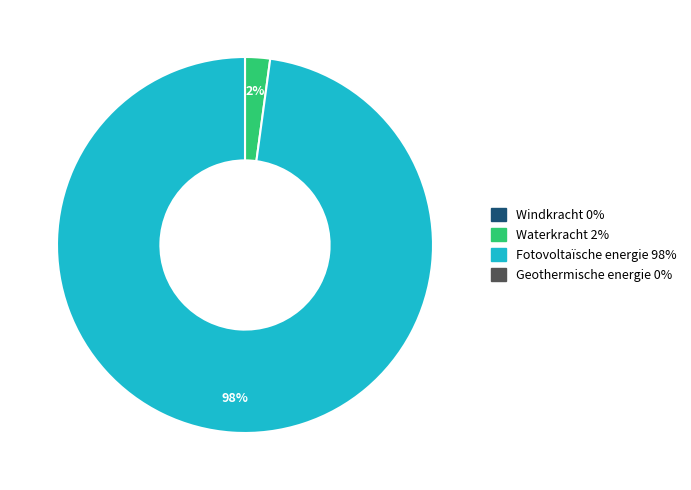

Is there a majority slice in this chart?

Yes